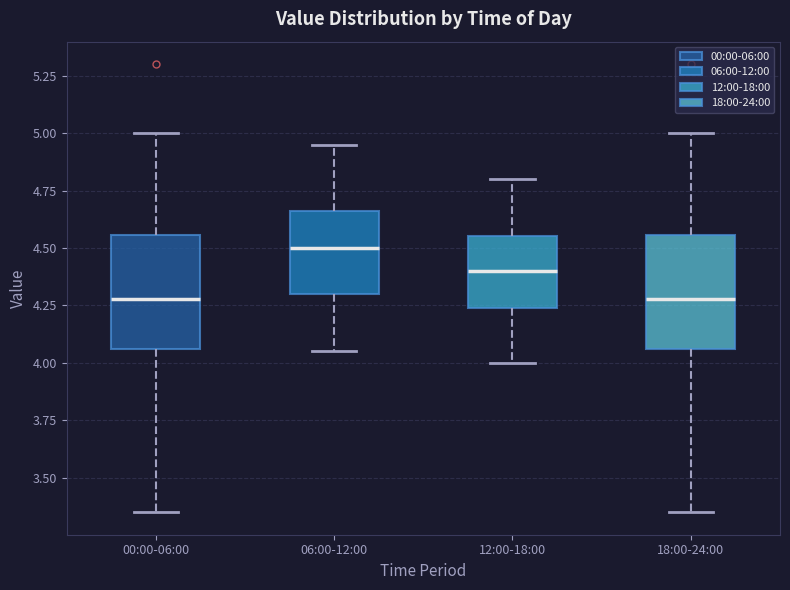

Which box has the highest median line?

06:00-12:00